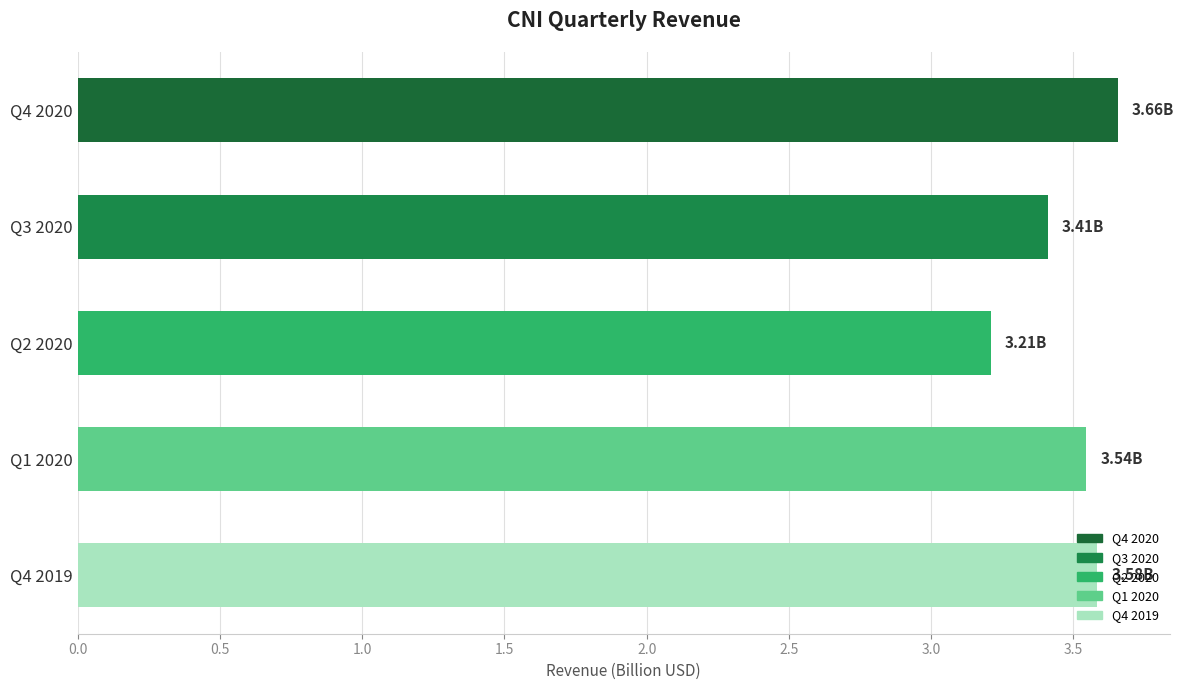

What is the difference between the second highest and minimum values?

0.4